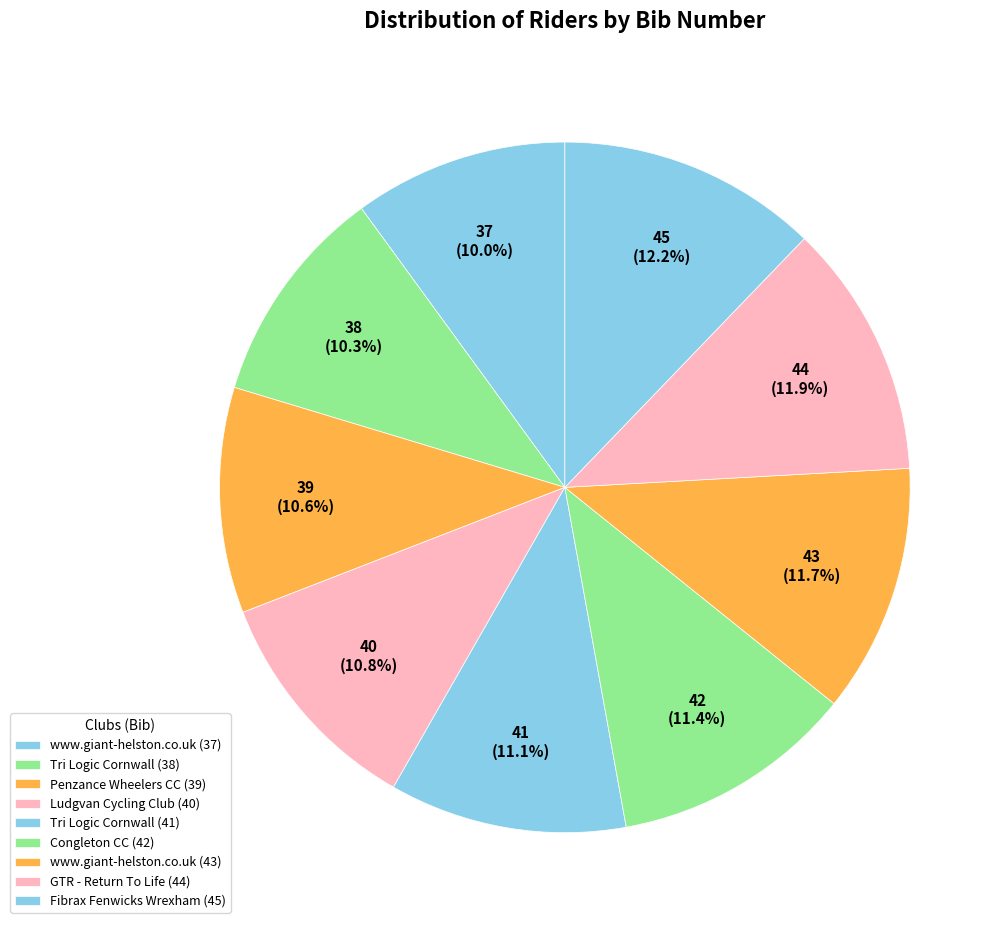

To the nearest percent, what is the difference between the largest and smallest slice percentages?

2%